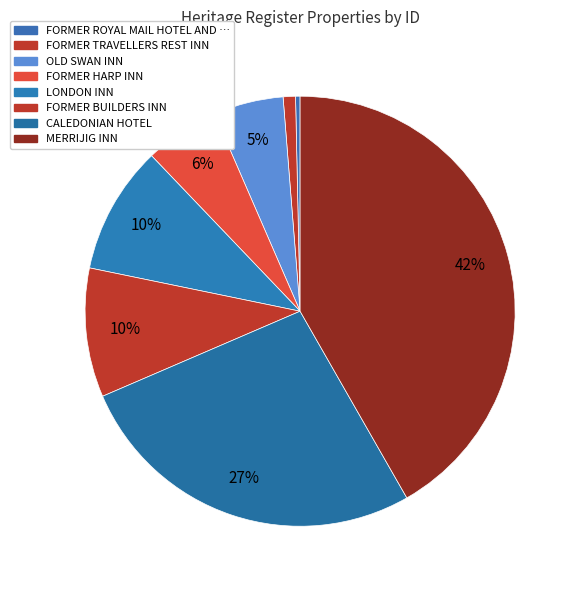

Count the number of slices in the pie.

8